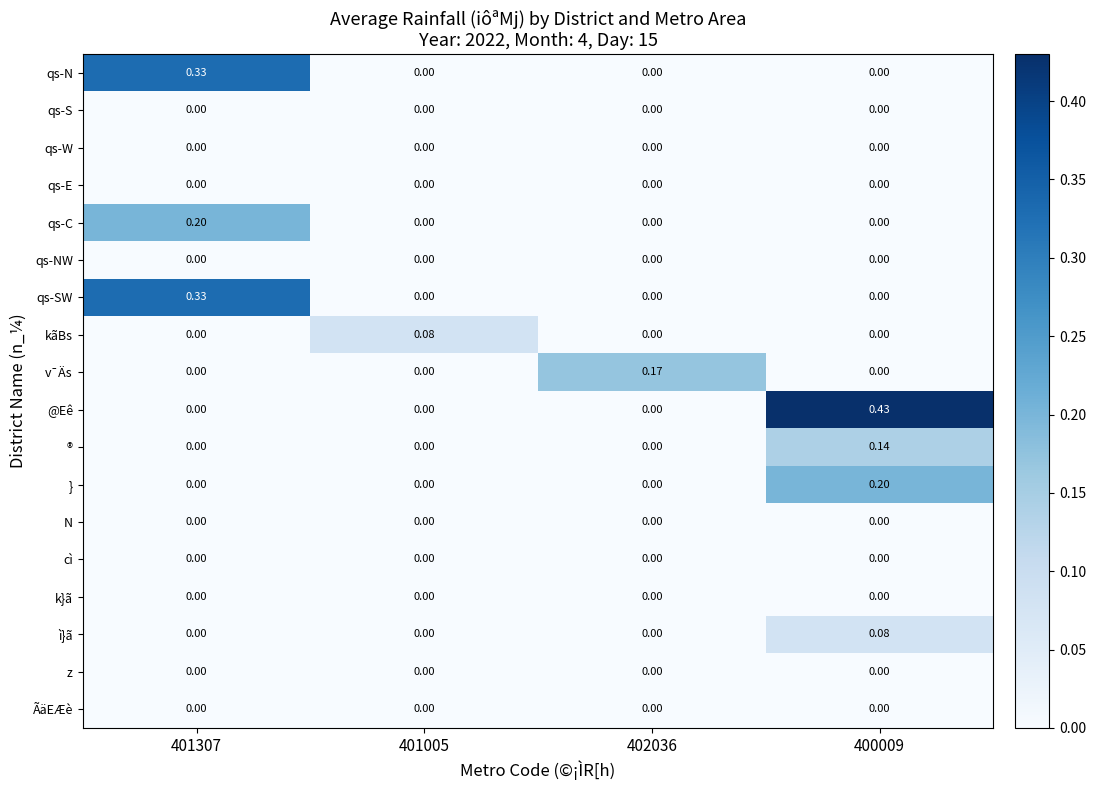

What is the total value across all series at 401307?

0.9